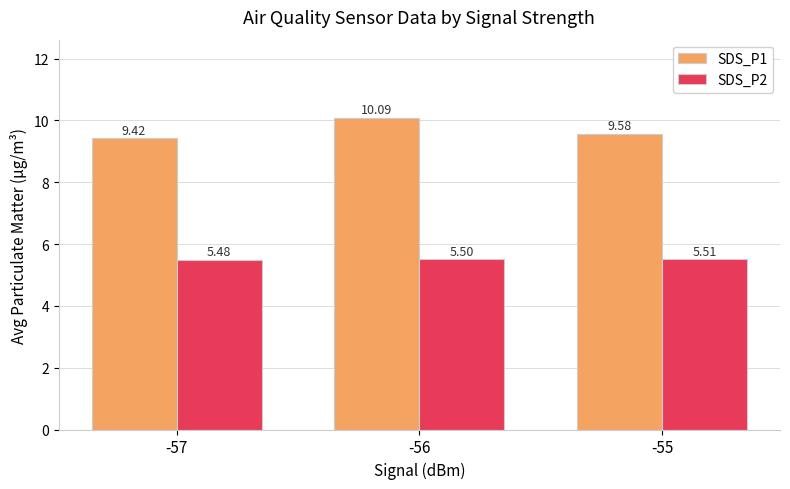

Which series has the largest total across all categories?

SDS_P1